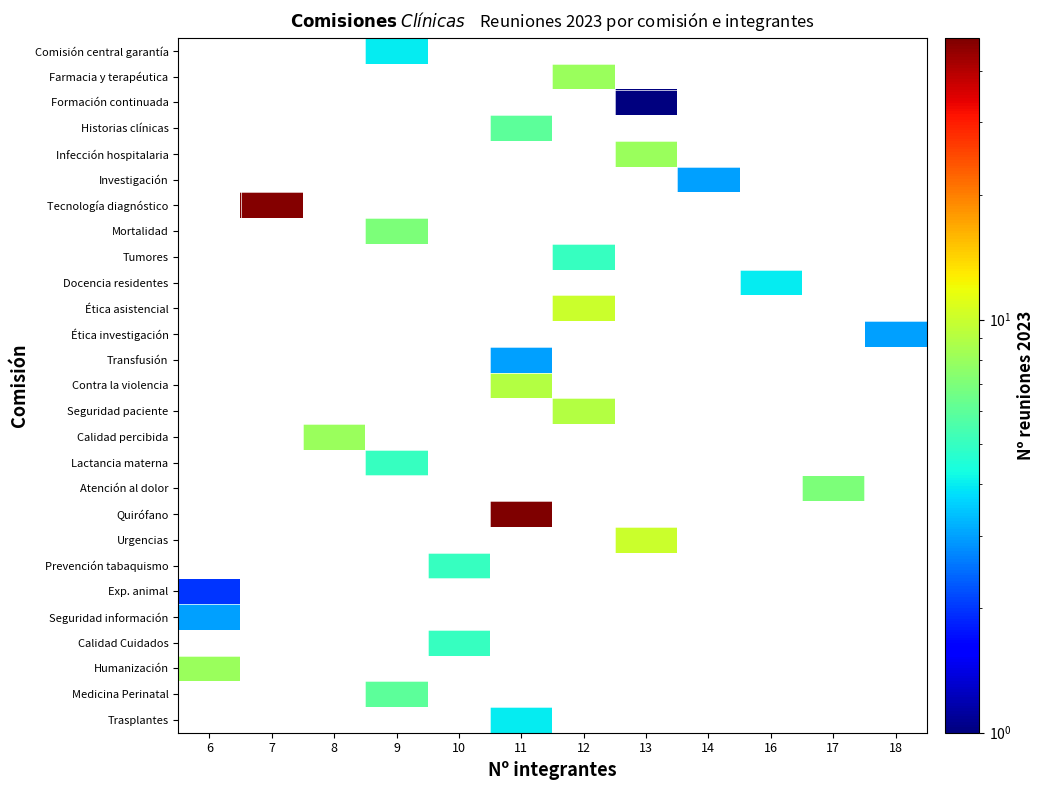

Rank the series by their maximum value, from highest to lowest.

Quirófano, Tecnología diagnóstico, Ética asistencial, Urgencias, Contra la violencia, Seguridad paciente, Farmacia y terapéutica, Infección hospitalaria, Calidad percibida, Humanización, Mortalidad, Atención al dolor, Historias clínicas, Medicina Perinatal, Tumores, Lactancia materna, Prevención tabaquismo, Calidad Cuidados, Comisión central garantía, Docencia residentes, Trasplantes, Investigación, Ética investigación, Transfusión, Seguridad información, Exp. animal, Formación continuada